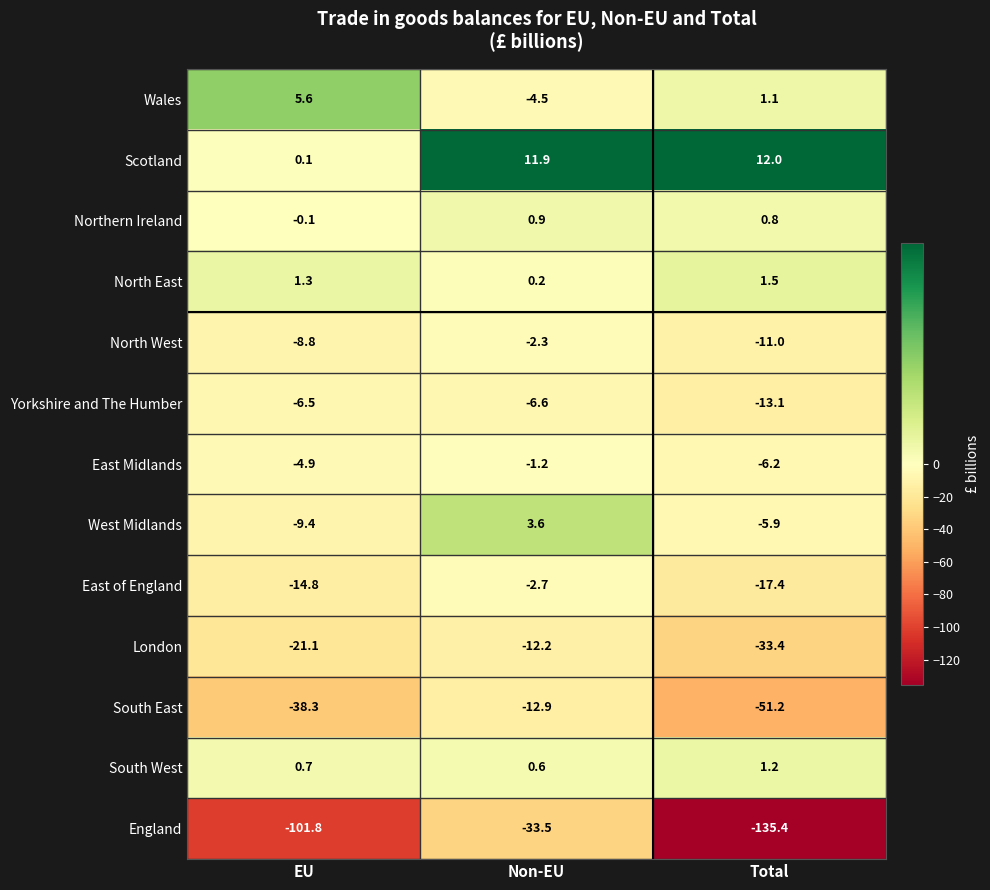

Which category has the highest value across all series?

Total